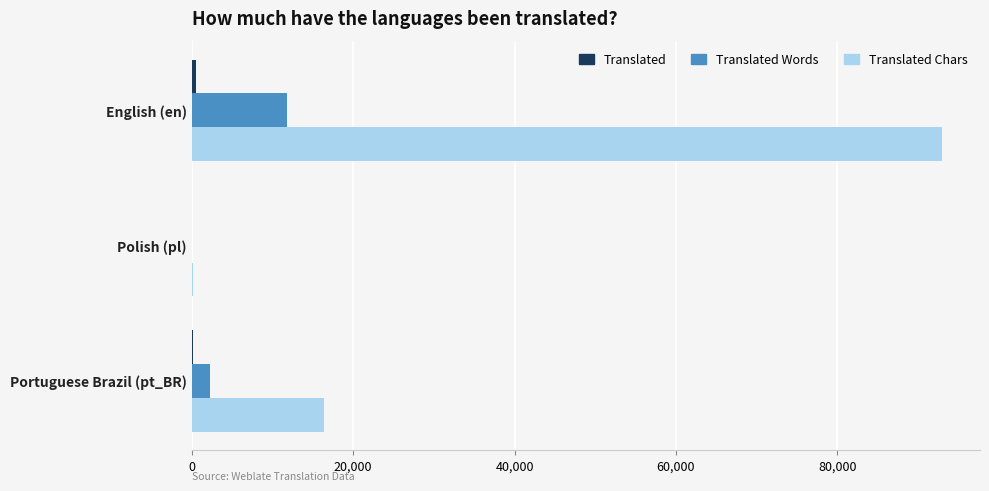

At which category is the sum across all series the highest?

English (en)